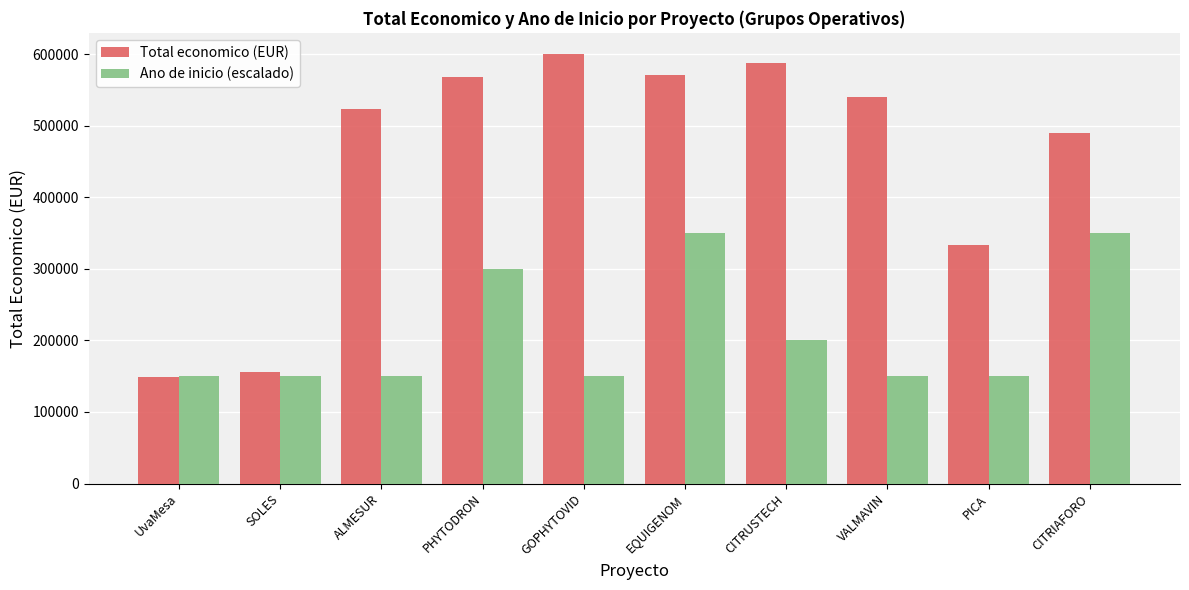

What is the difference between the highest and lowest values at EQUIGENOM?

220505